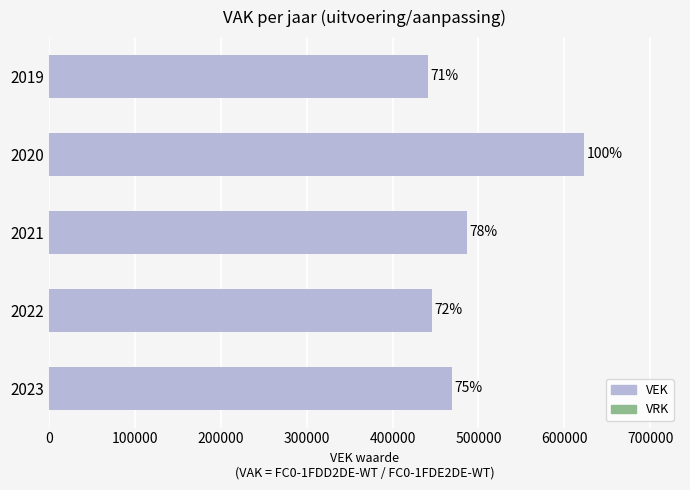

Does the chart contain any negative values?

No